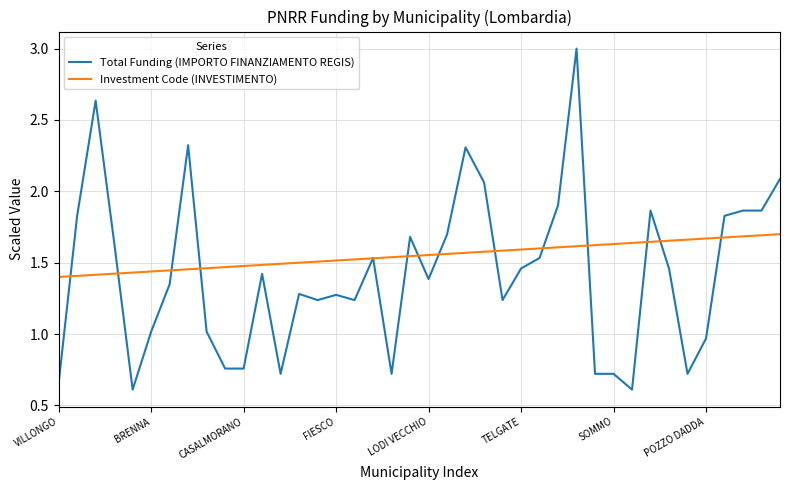

What is the minimum value shown in the chart?

0.6